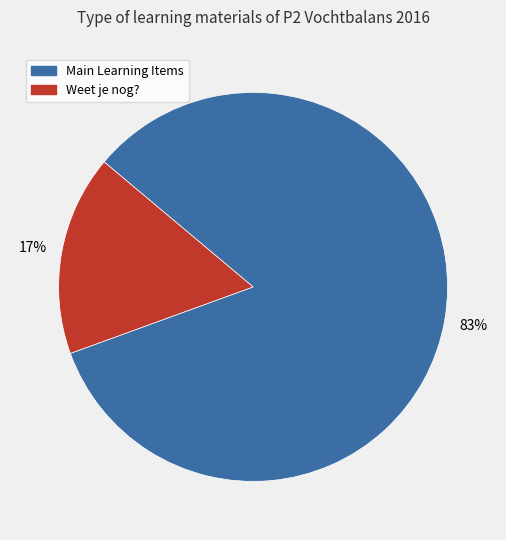

Is there any slice that represents more than half of the pie?

Yes